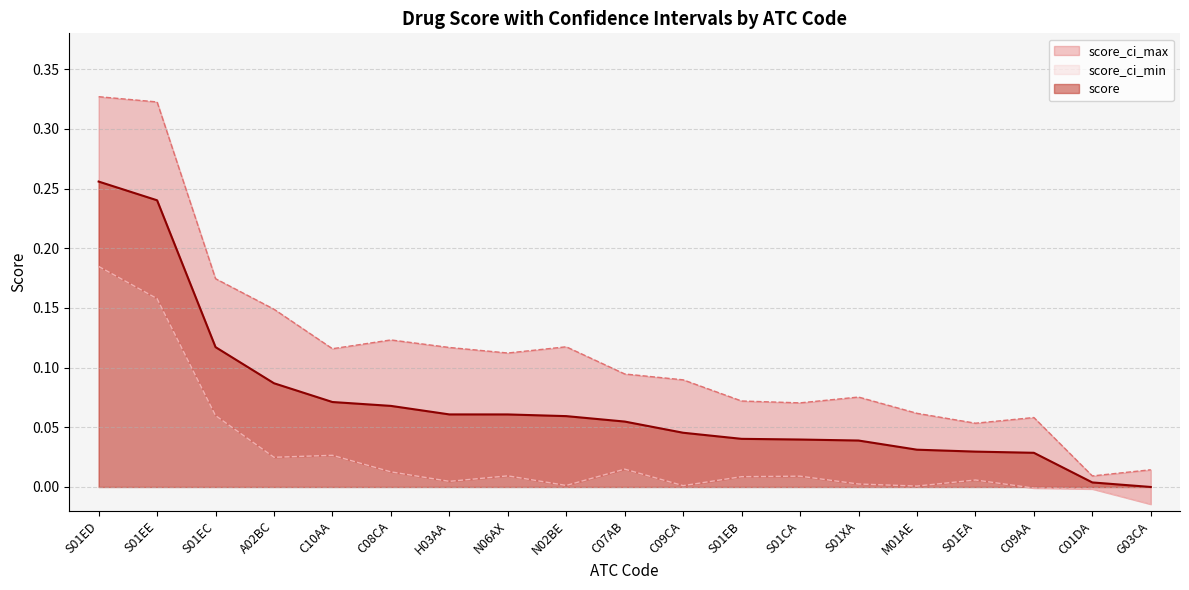

Reading left to right, extract all data points from this chart.

score: 0.3	0.2	0.1	0.1	0.1	0.1	0.1	0.1	0.1	0.1	0.0	0.0	0.0	0.0	0.0	0.0	0.0	0.0	0.0
score_ci_max: 0.3	0.3	0.2	0.1	0.1	0.1	0.1	0.1	0.1	0.1	0.1	0.1	0.1	0.1	0.1	0.1	0.1	0.0	0.0
score_ci_min: 0.2	0.2	0.1	0.0	0.0	0.0	0.0	0.0	0.0	0.0	0.0	0.0	0.0	0.0	0.0	0.0	-0.0	-0.0	-0.0